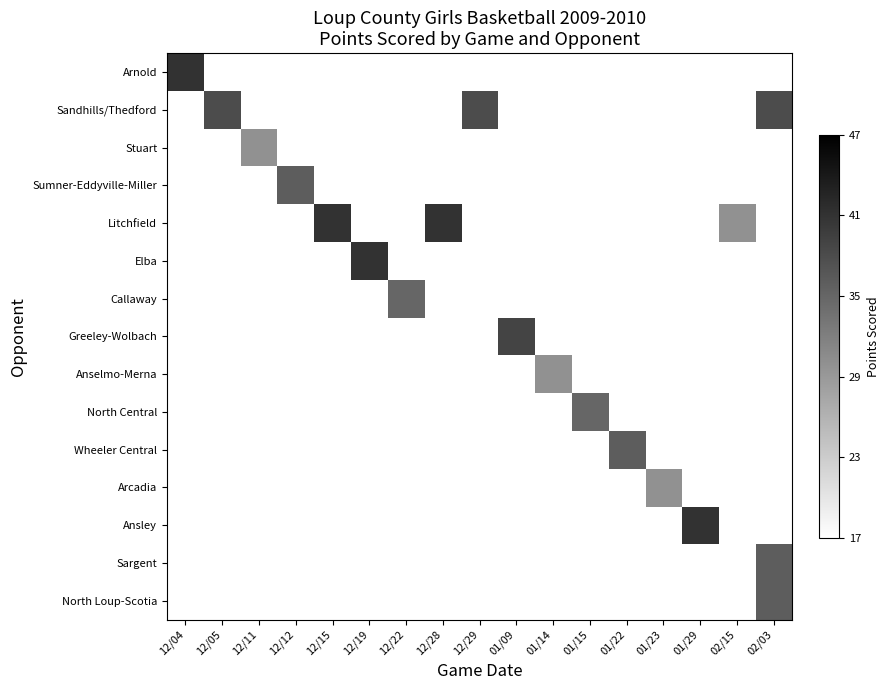

What is the smallest value displayed?

30.0